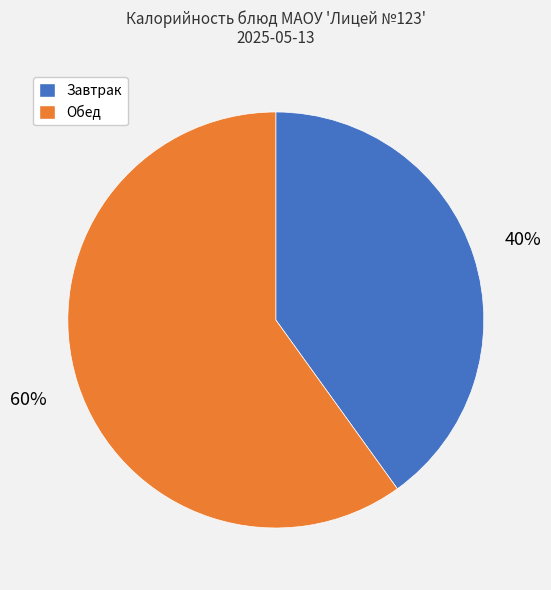

Combined, do Обед and Завтрак account for over 50%?

Yes